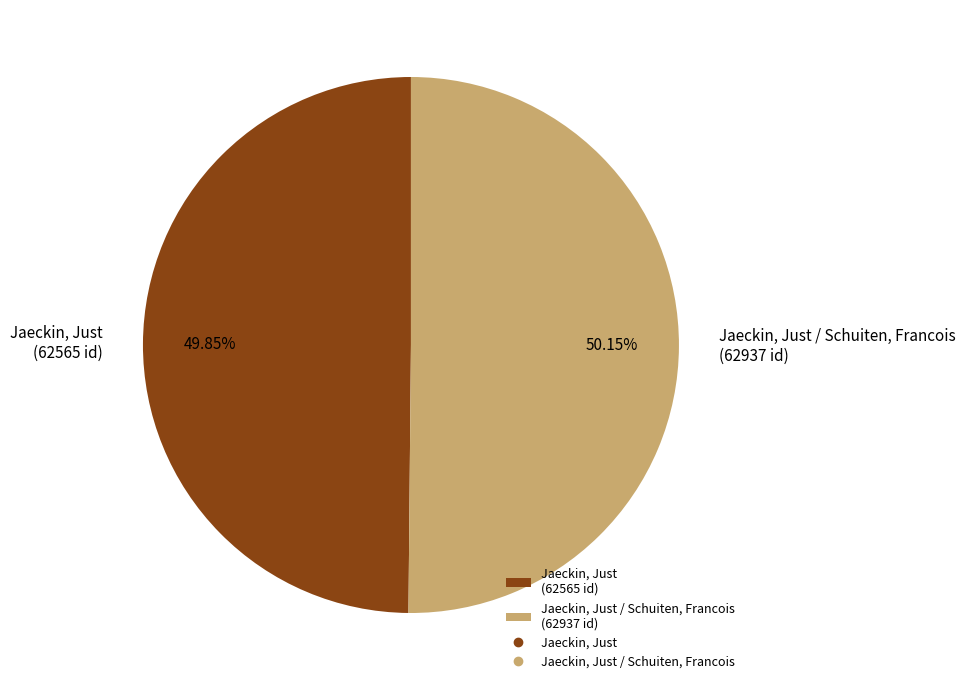

What is the ratio of the value at Jaeckin, Just (62565 id) to the value at Jaeckin, Just / Schuiten, Francois (62937 id)?

1.0